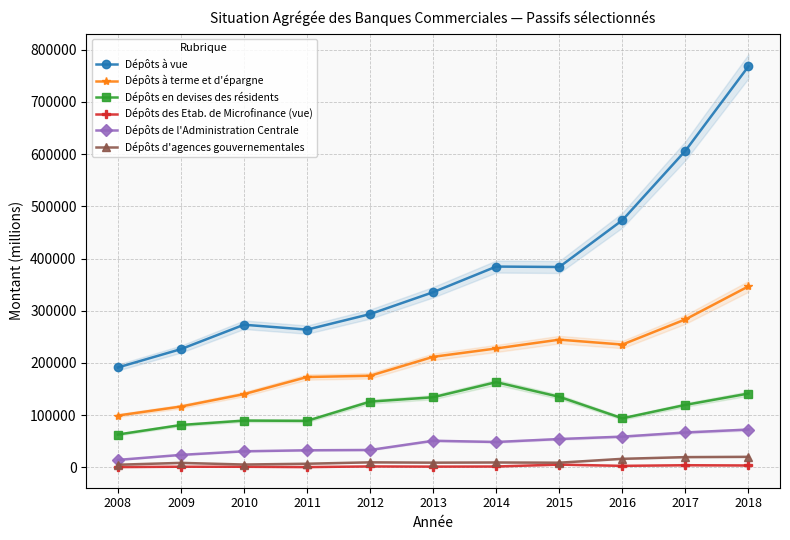

What is the value of the Dépôts des Etab. de Microfinance (vue) point at the 6th from the left?

1446.5